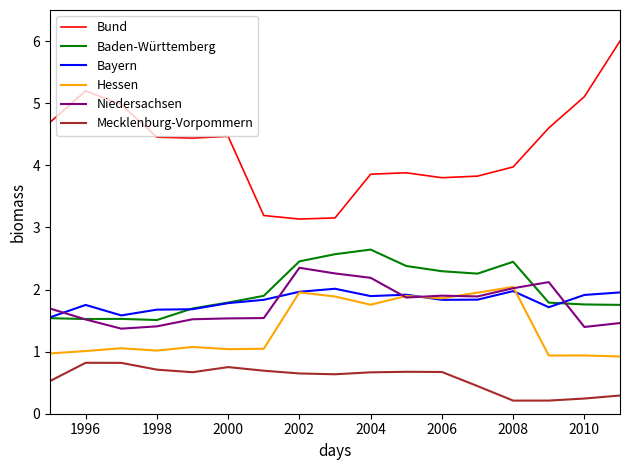

Which series has the largest total across all categories?

Bund